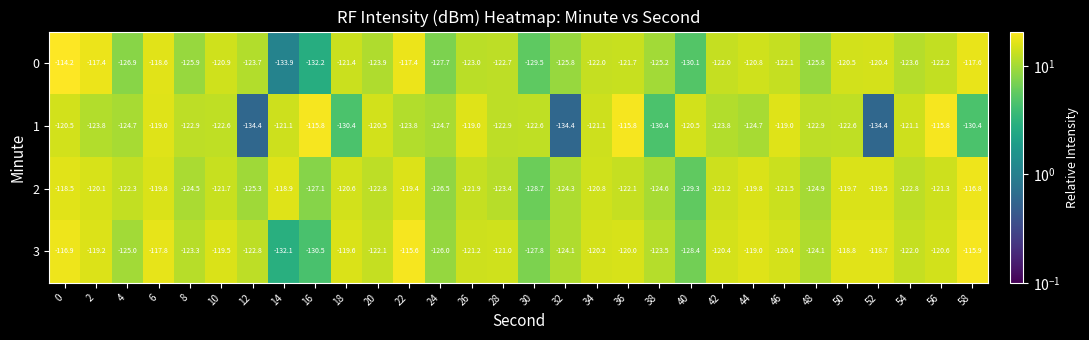

List the series in order of their peak value, highest first.

0, 3, 1, 2